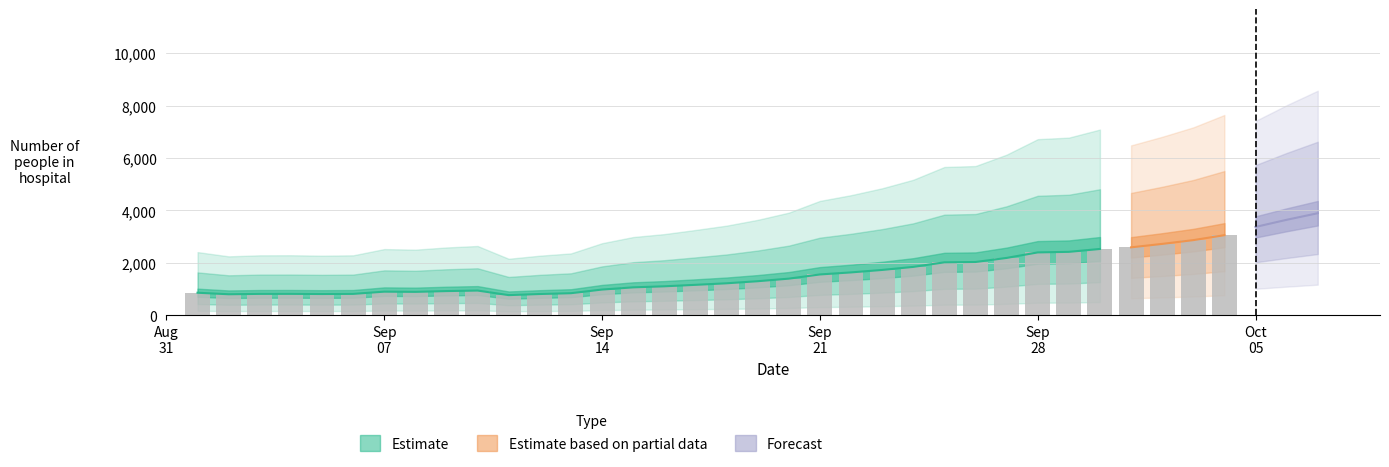

What is the change in value from 2020-09-02 to 2020-09-12?

+9